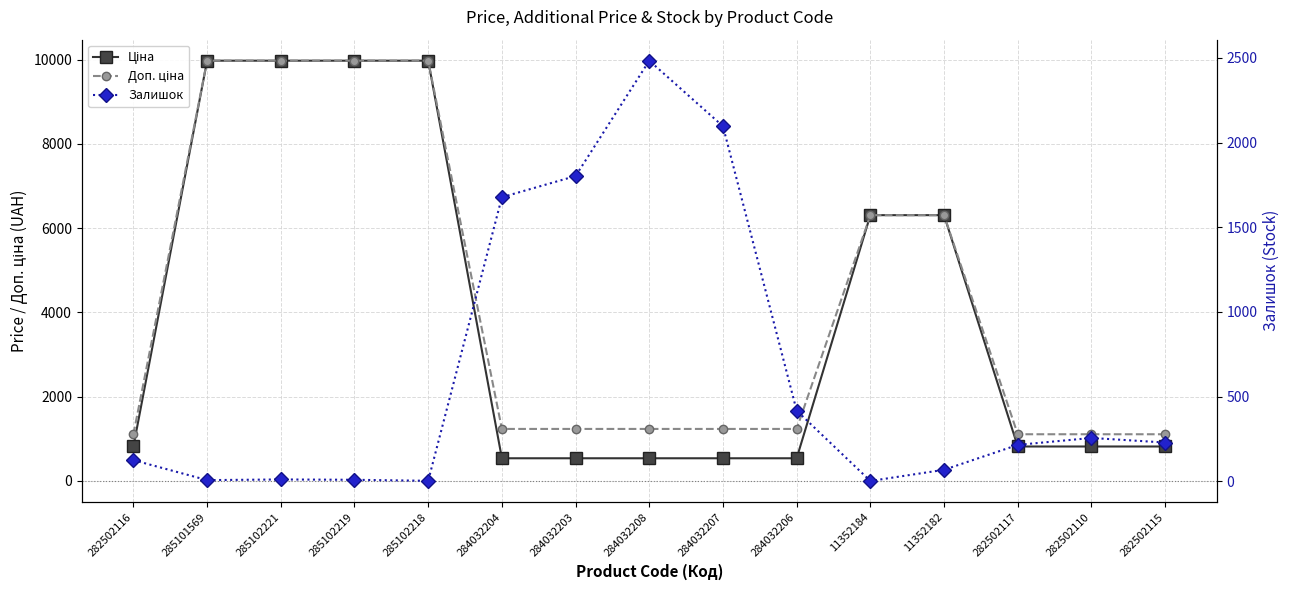

What is the maximum value shown in the chart?

9975.0